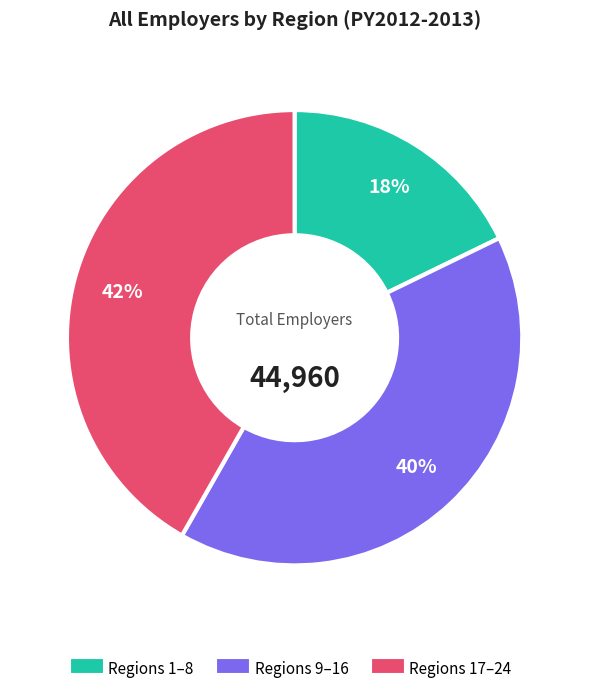

Is there any slice that represents more than half of the pie?

No